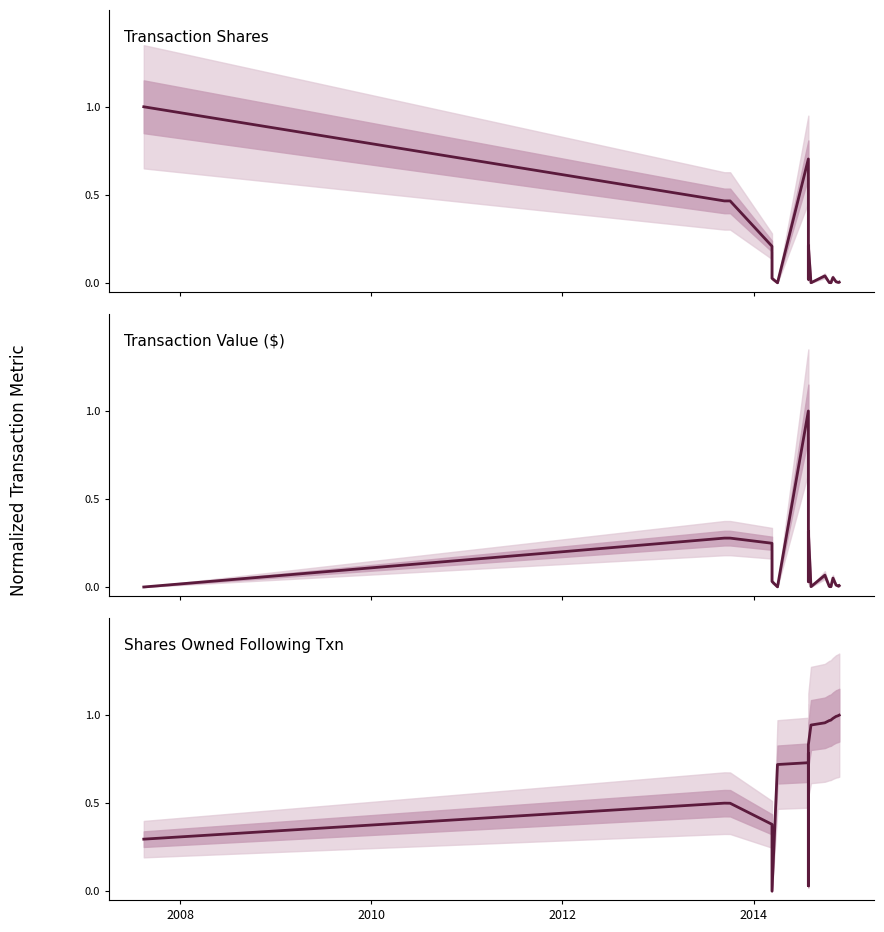

Reading left to right, extract all data points from this chart.

Transaction Shares: 1.0	0.5	0.5	0.2	0.0	0.0	0.7	0.2	0.0	0.2	0.0	0.0	0.0	0.0	0.0	0.0	0.0	0.0	0.0	0.0
Transaction Value ($): 0.0	0.3	0.3	0.2	0.0	0.0	1.0	0.3	0.0	0.3	0.0	0.1	0.0	0.0	0.0	0.1	0.0	0.0	0.0	0.0
Shares Owned Following Txn: 0.3	0.5	0.5	0.4	0.0	0.7	0.7	0.8	0.0	0.8	0.9	1.0	1.0	1.0	1.0	1.0	1.0	1.0	1.0	1.0